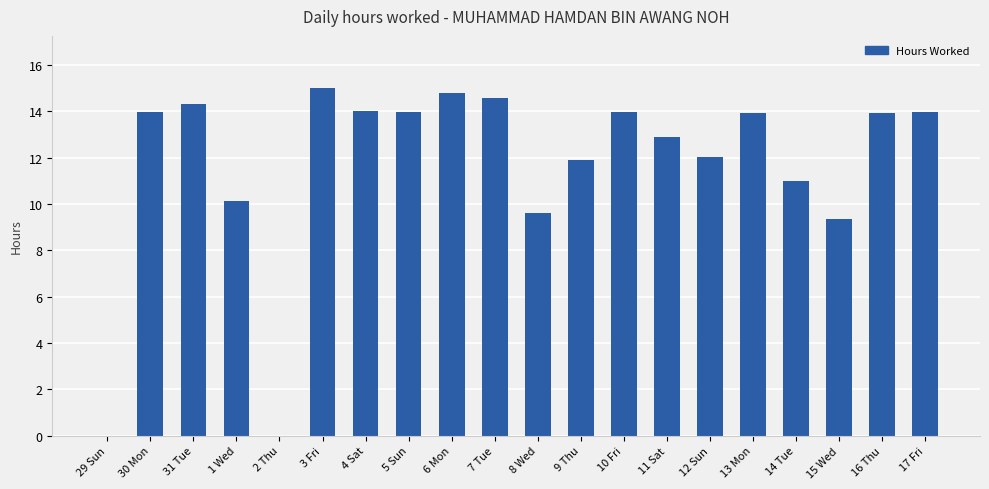

True or false: the data shows 18.7 at 10 Fri.

False